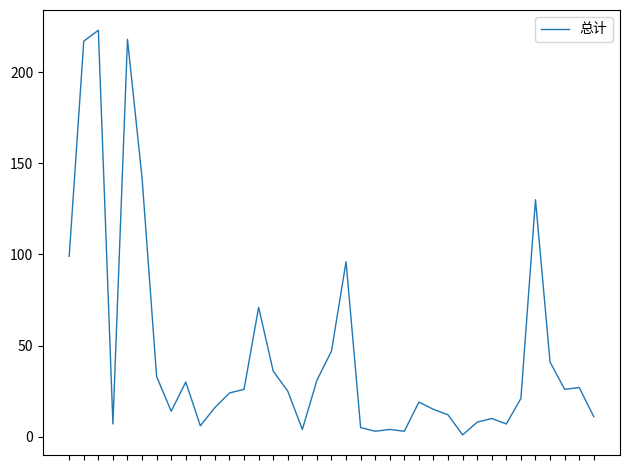

What is the difference between the maximum and minimum values?

222